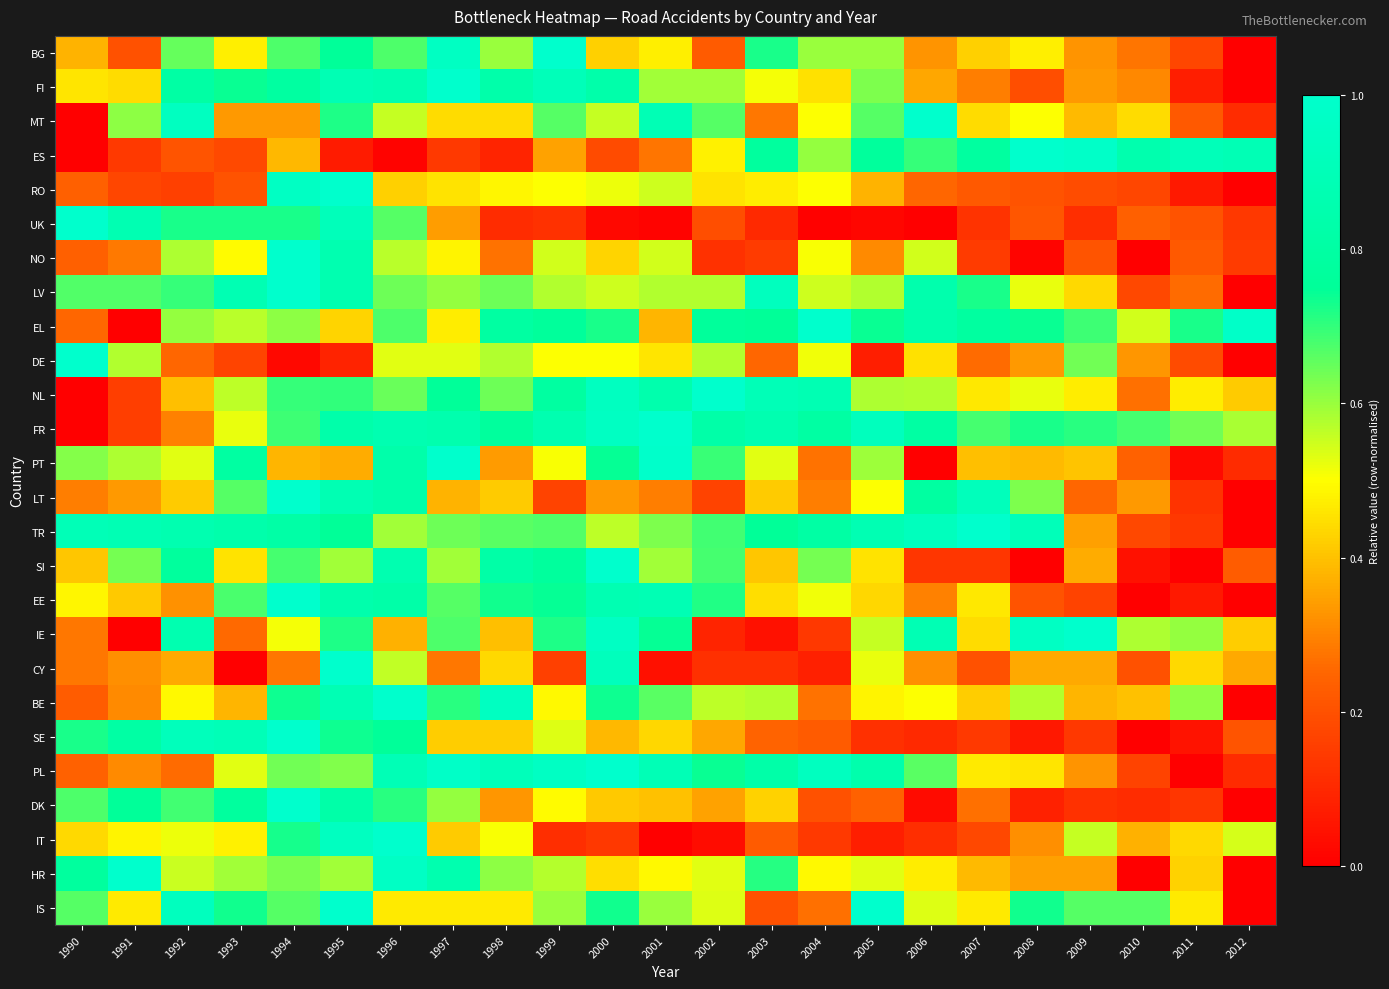

Which series has the largest range (max minus min)?

BG